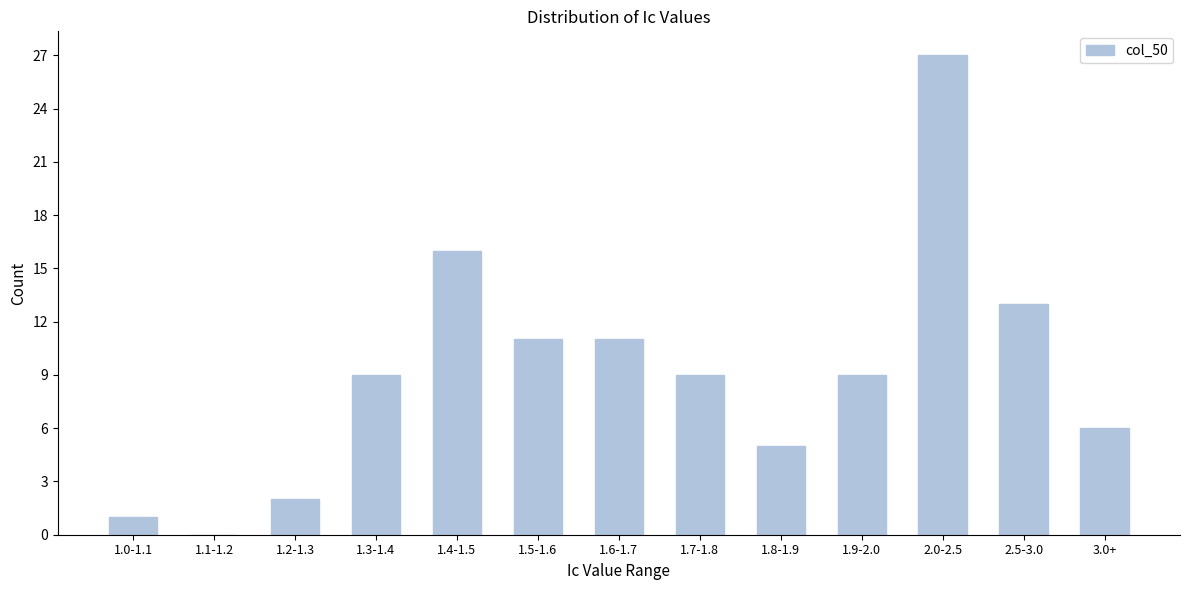

Reading left to right, list all the values displayed in this chart.

1.0-1.1=1	1.1-1.2=0	1.2-1.3=2	1.3-1.4=9	1.4-1.5=16	1.5-1.6=11	1.6-1.7=11	1.7-1.8=9	1.8-1.9=5	1.9-2.0=9	2.0-2.5=27	2.5-3.0=13	3.0+=6